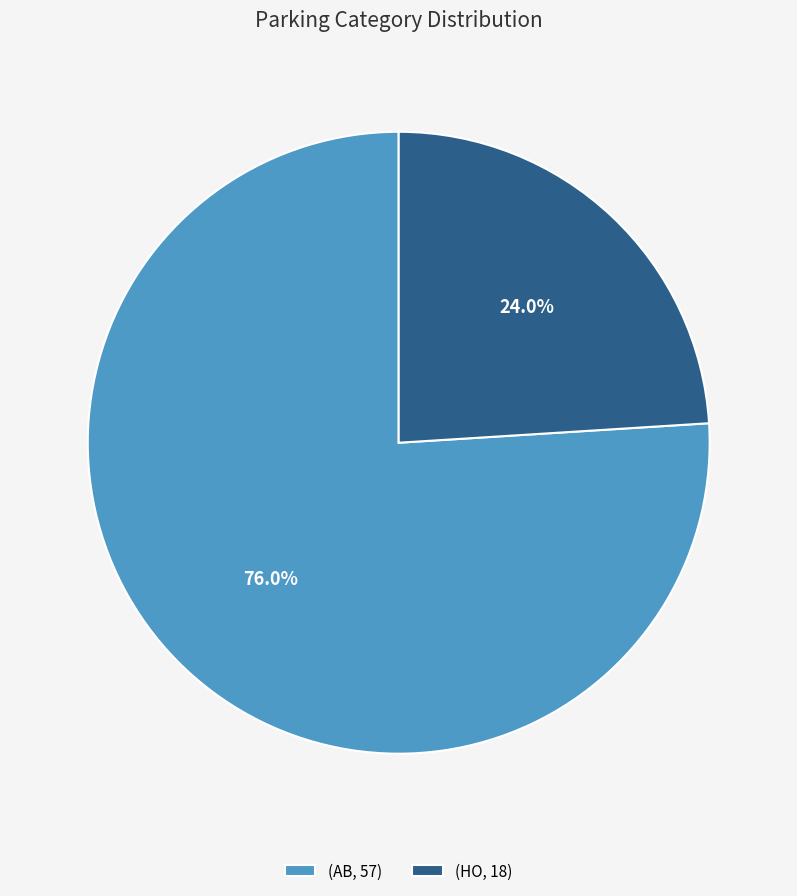

Is the sum of (AB, 57) and (HO, 18) greater than half?

Yes